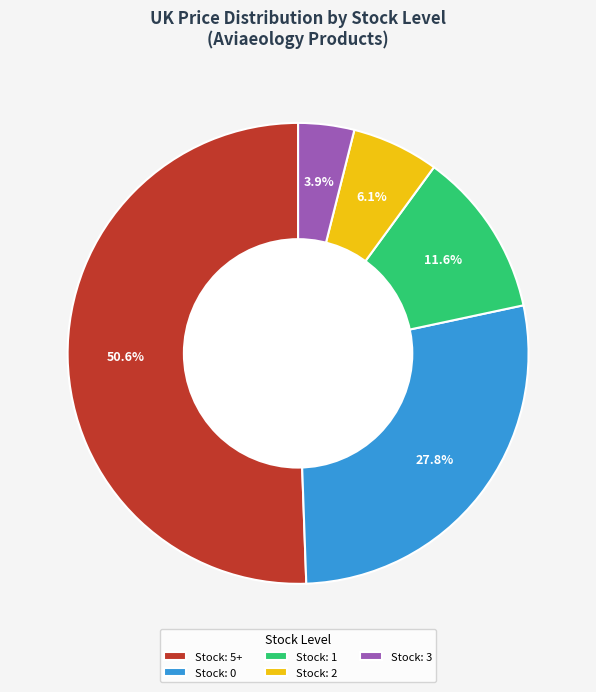

Count the number of slices in the pie.

5